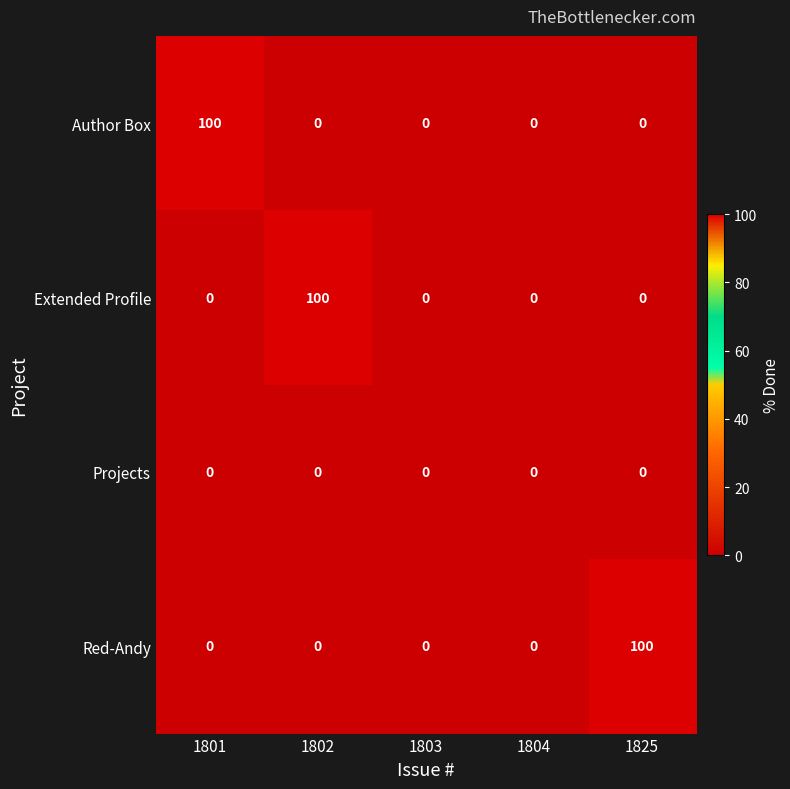

Reading left to right, extract all data points from this chart.

Author Box: 1801=100	1802=0	1803=0	1804=0	1825=0
Extended Profile: 1801=0	1802=100	1803=0	1804=0	1825=0
Projects: 1801=0	1802=0	1803=0	1804=0	1825=0
Red-Andy: 1801=0	1802=0	1803=0	1804=0	1825=100